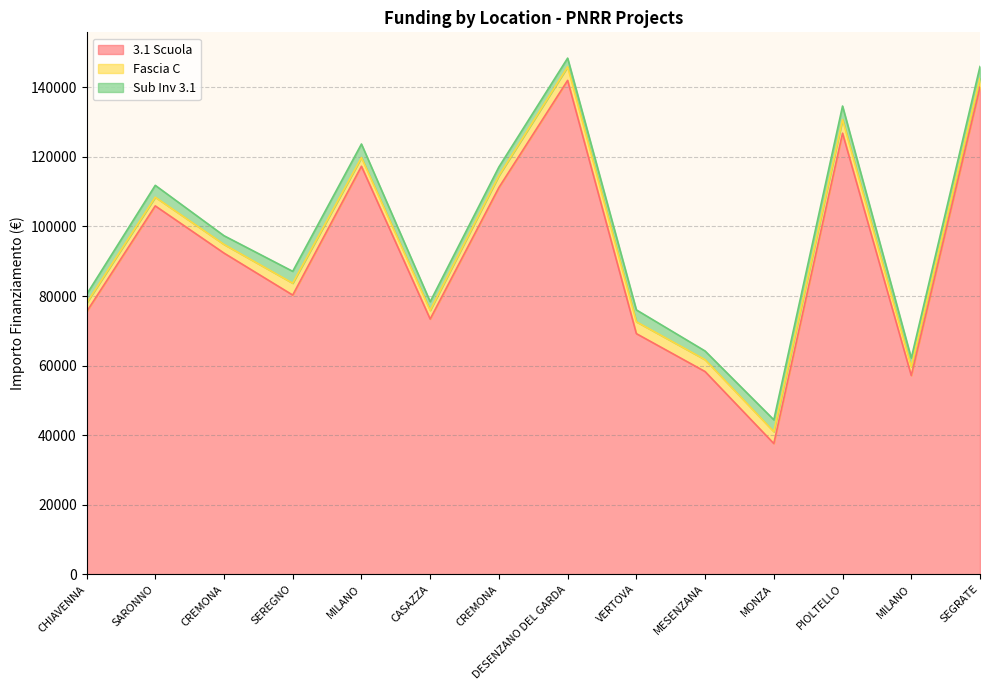

Which has a higher value, CASAZZA or MONZA?

CASAZZA